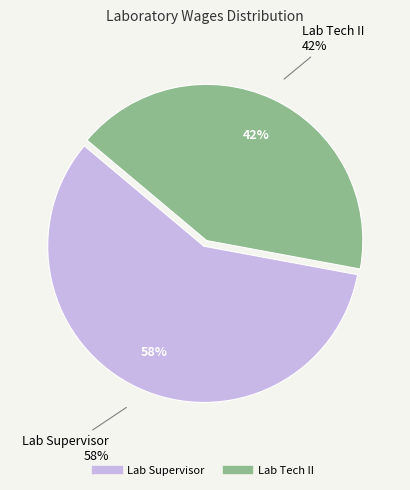

The Lab Tech II slice represents 42% of the pie. True or false?

True